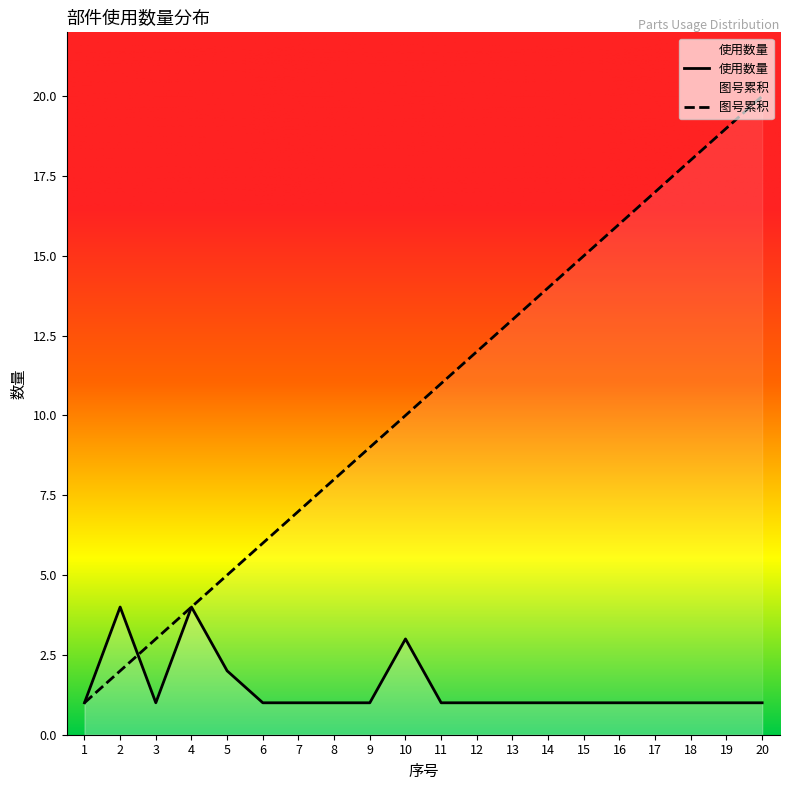

What is the value of the 图号累积 point at the 9th from the left?

9